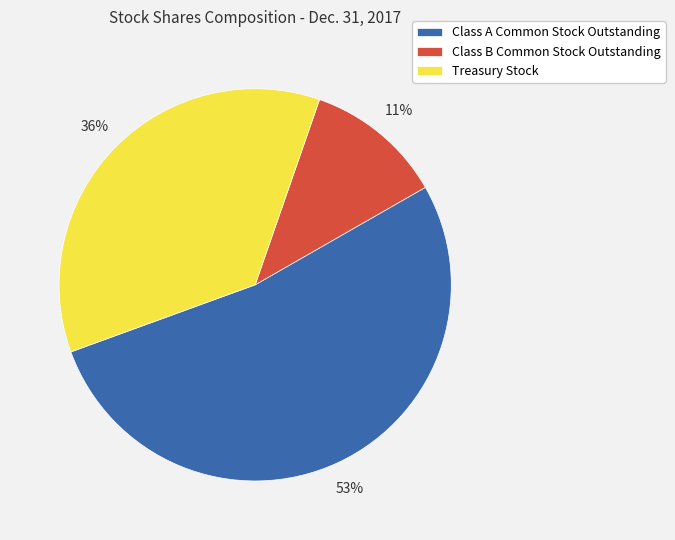

The Treasury Stock slice represents 41% of the pie. True or false?

False